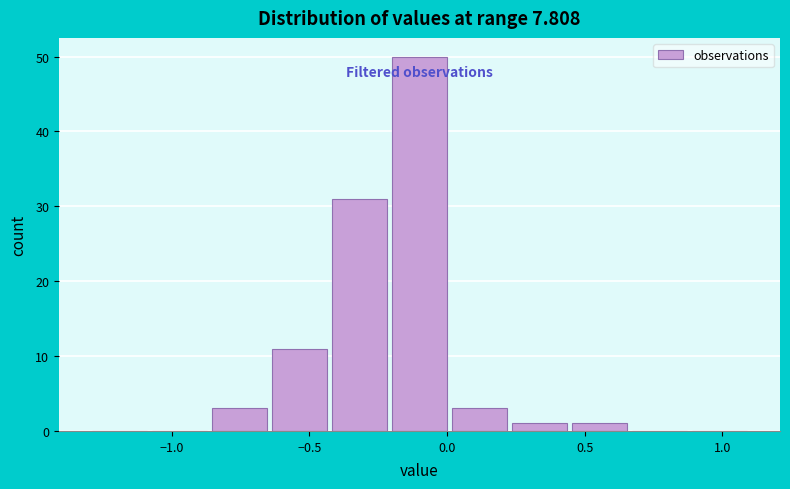

Reading left to right, list every bar in this chart as the range it spans on the x-axis followed by its height. Neither the bar edges nor the heights are printed on the chart, so give them approximately, as read against the axes.

-1.30 to -1.10: 0
-1.10 to -0.85: 0
-0.85 to -0.65: 3
-0.65 to -0.45: 11
-0.45 to -0.20: 31
-0.20 to 0.00: 50
0.00 to 0.25: 3
0.25 to 0.45: 1
0.45 to 0.65: 1
0.65 to 0.90: 0
0.90 to 1.10: 0